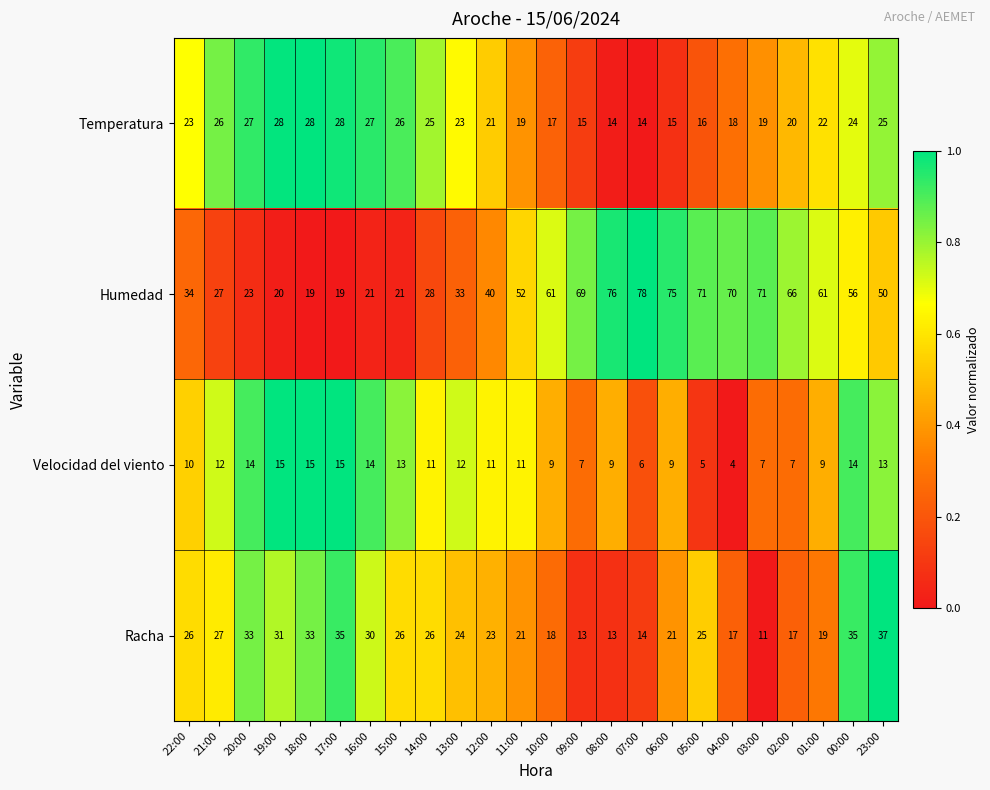

What is the sum of all Velocidad del viento values?

252